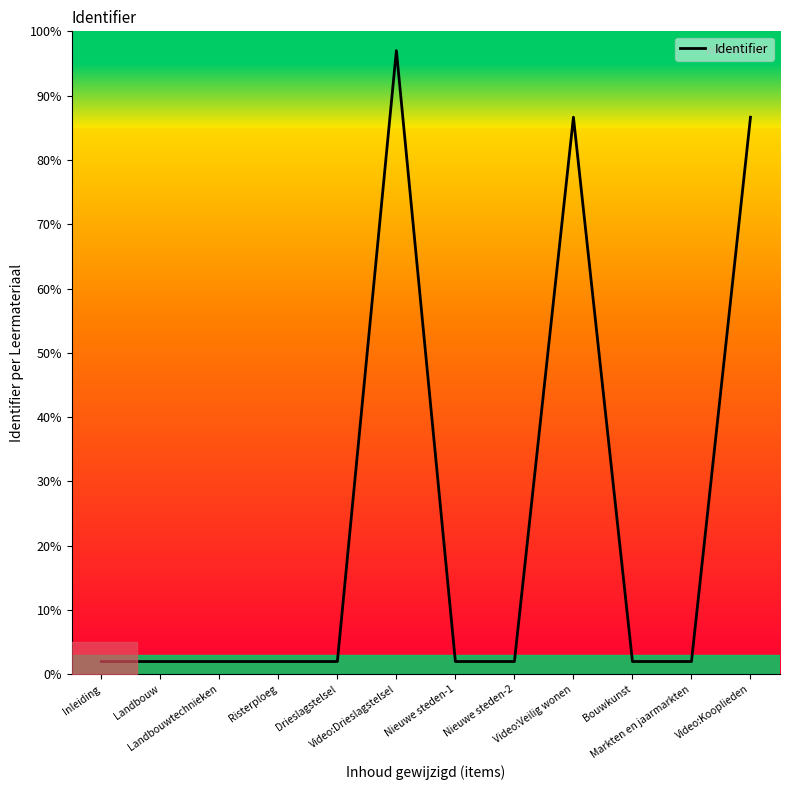

List the labels in order of value, smallest first.

Inleiding, Landbouw, Landbouwtechnieken, Risterploeg, Drieslagstelsel, Nieuwe steden-1, Nieuwe steden-2, Bouwkunst, Markten en jaarmarkten, Video:Veilig wonen, Video:Kooplieden, Video:Drieslagstelsel